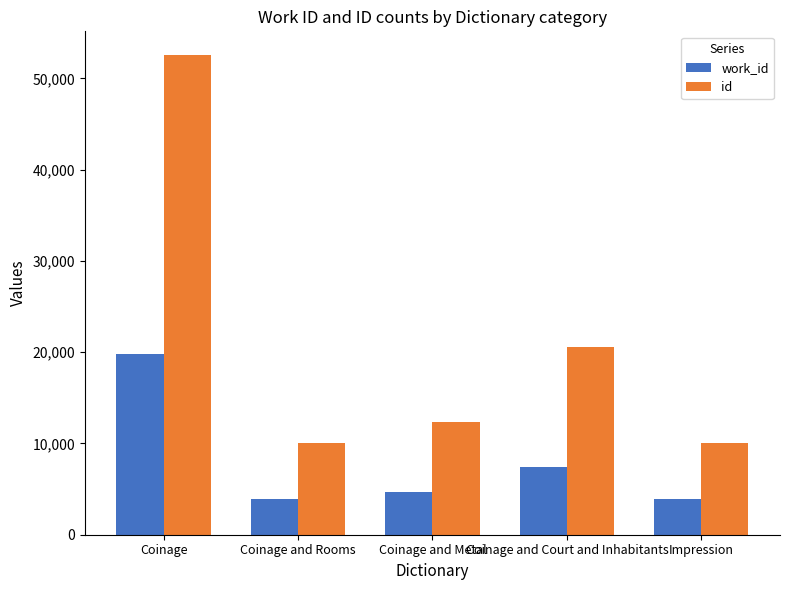

Does the chart contain any negative values?

No